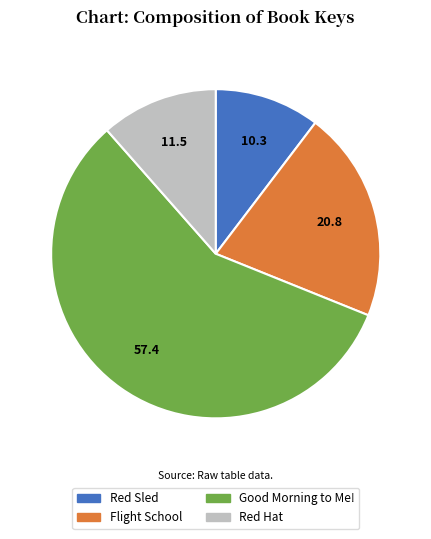

Count the number of slices in the pie.

4